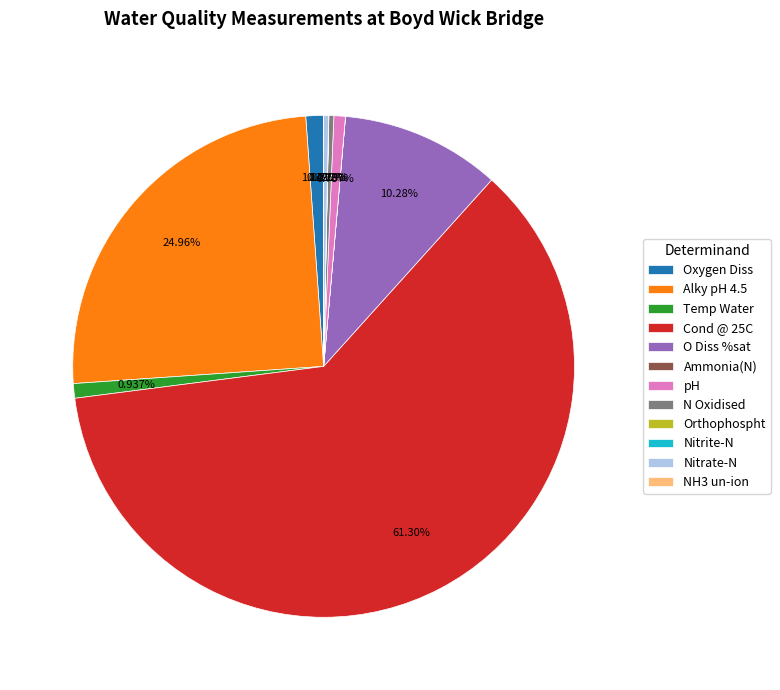

To the nearest percent, what is the combined percentage of Oxygen Diss and Nitrate-N?

1%